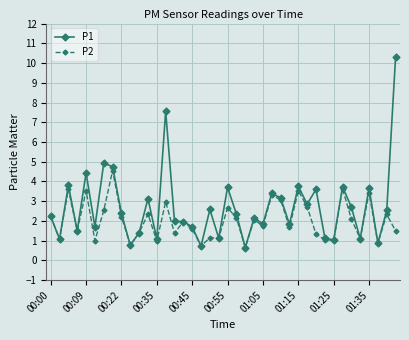

Rank the series by their maximum value, from highest to lowest.

P1, P2